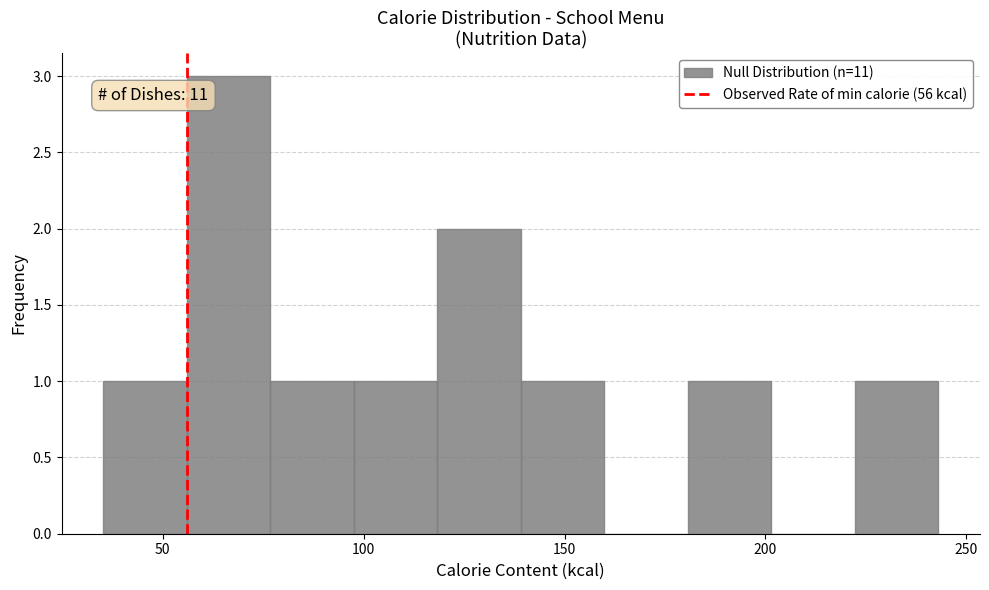

Over which range of the x-axis is the bar tallest?

55 to 75